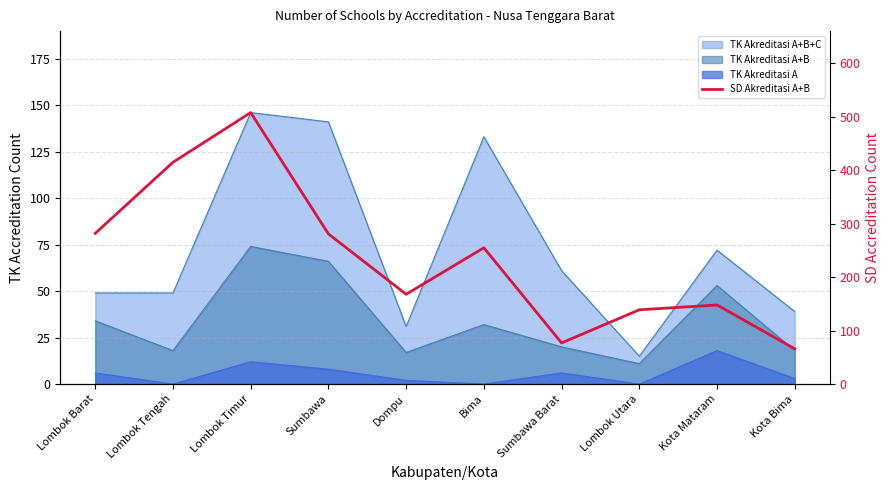

List the labels in order of value, largest first.

Lombok Timur, Lombok Tengah, Lombok Barat, Sumbawa, Bima, Dompu, Kota Mataram, Lombok Utara, Sumbawa Barat, Kota Bima